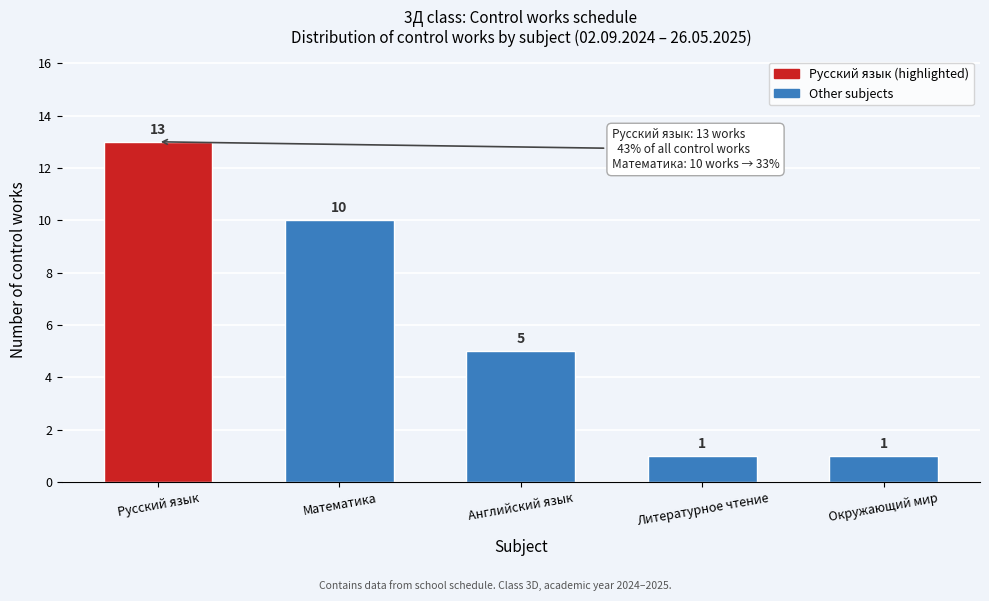

Reading left to right, extract all data points from this chart.

13	10	5	1	1